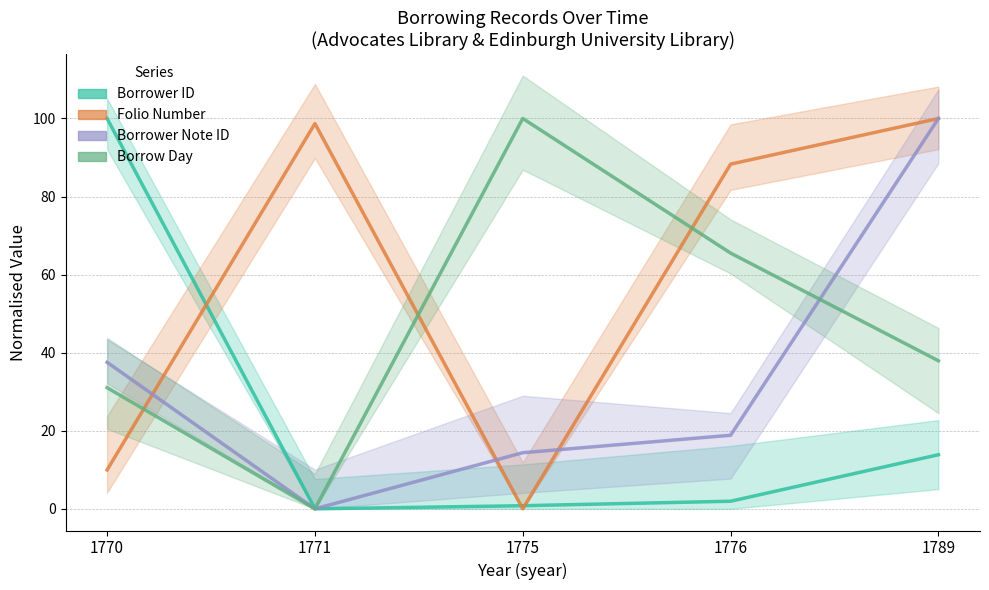

Reading left to right, transcribe all the data shown in this chart.

Borrower ID: 1770=100.0	1771=0.0	1775=0.8	1776=1.9	1789=13.9
Folio Number: 1770=10.0	1771=98.7	1775=0.0	1776=88.3	1789=100.0
Borrower Note ID: 1770=37.5	1771=0.0	1775=14.4	1776=18.8	1789=100.0
Borrow Day: 1770=31.0	1771=0.0	1775=100.0	1776=65.5	1789=37.9